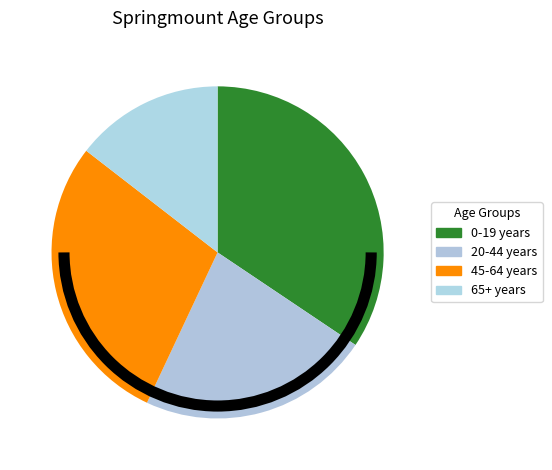

Count the number of slices in the pie.

4